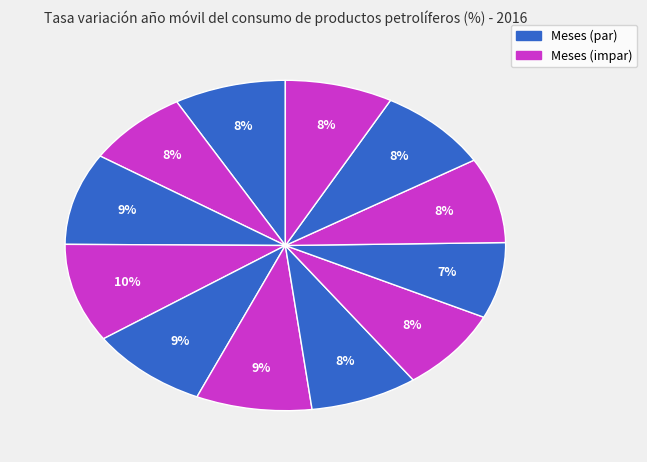

Is there a majority slice in this chart?

No